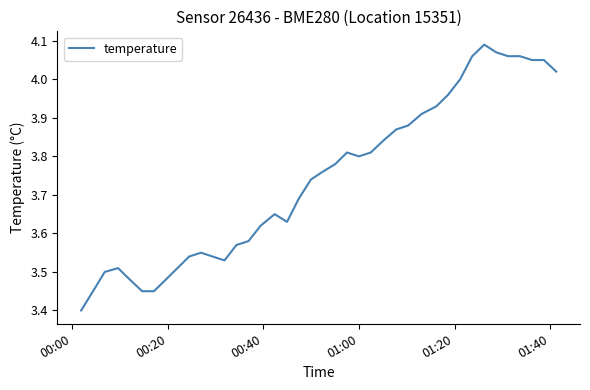

What is the smallest value displayed?

3.4